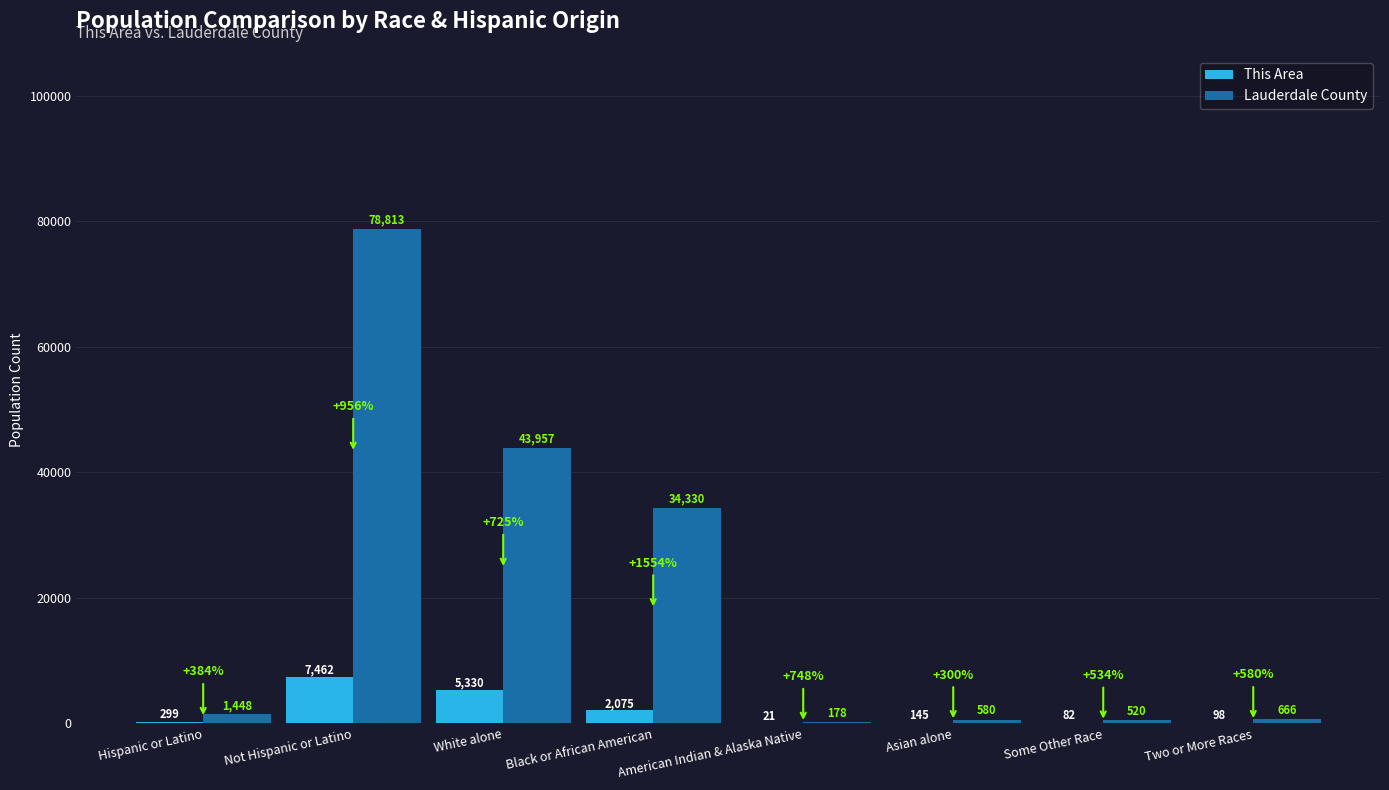

Which category has the highest value in the This Area series?

Not Hispanic or Latino